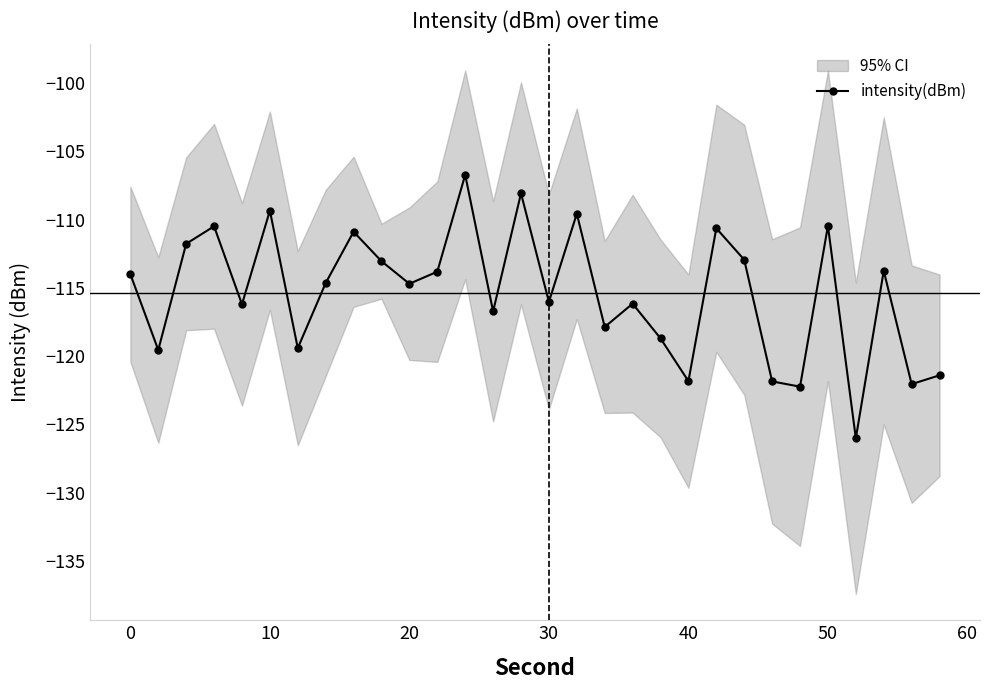

Is it true that intensity(dBm) equals -121.8 at 40?

True